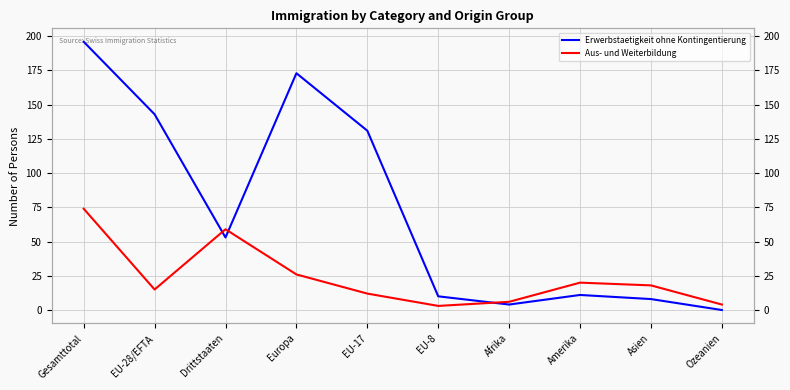

Is it true that Erwerbstaetigkeit ohne Kontingentierung equals 173 at Europa?

True